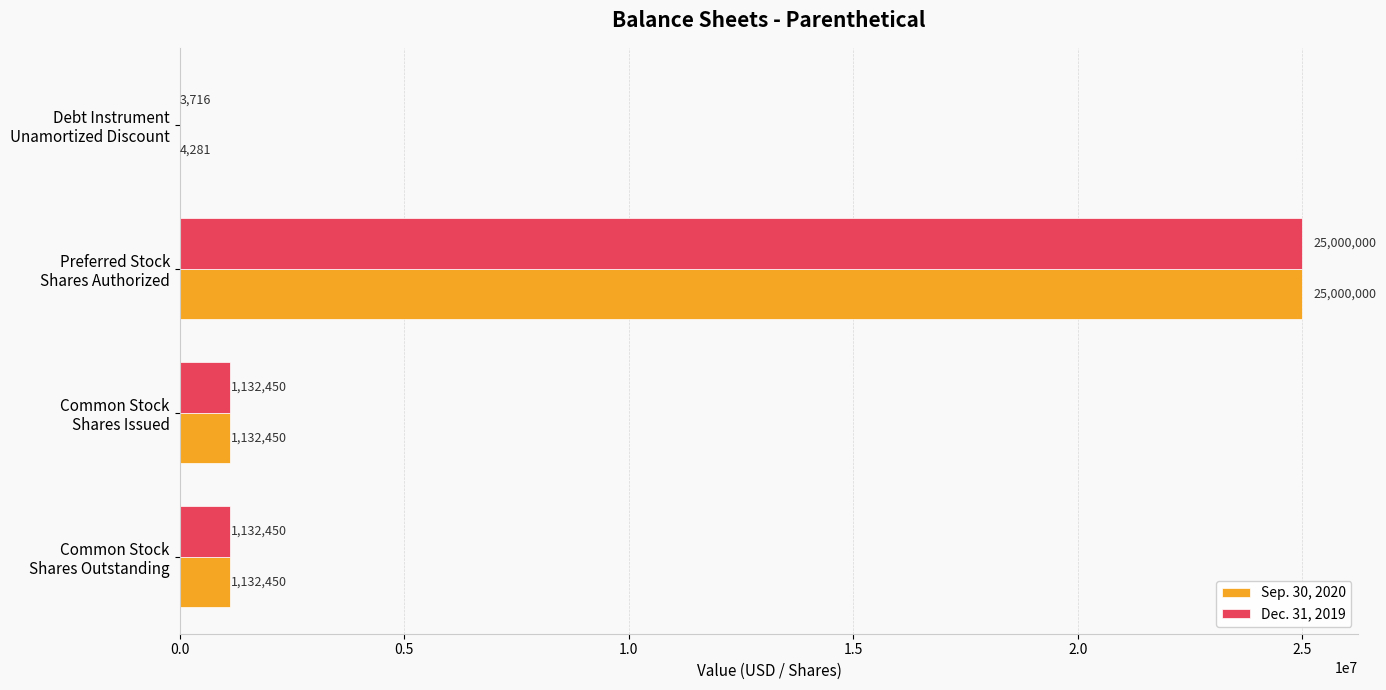

What is the greatest value displayed?

25000000